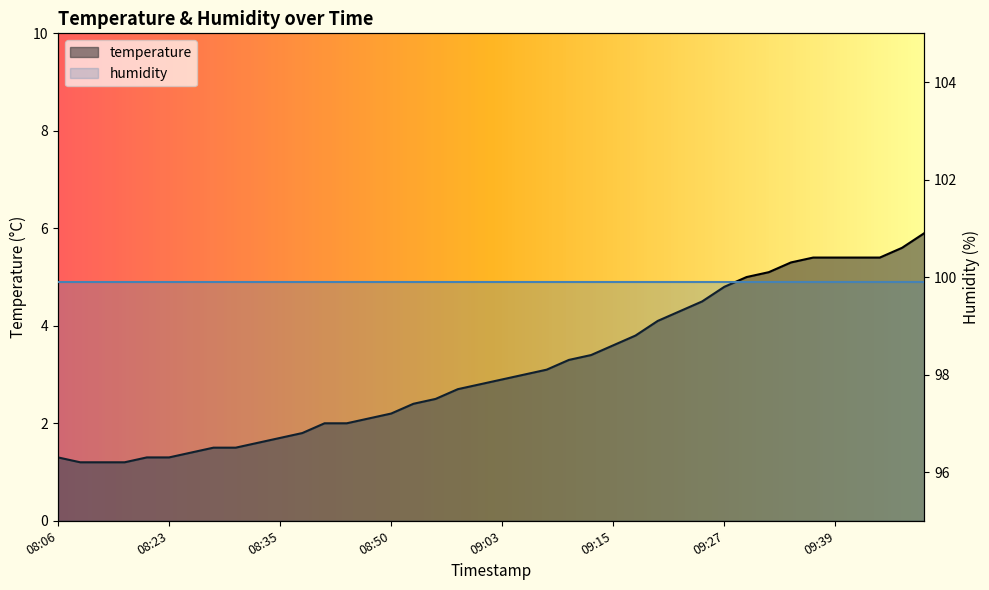

Rank the categories by value from lowest to highest.

08:13, 08:16, 08:18, 08:06, 08:21, 08:23, 08:26, 08:28, 08:30, 08:33, 08:35, 08:41, 08:43, 08:46, 08:48, 08:50, 08:53, 08:55, 08:58, 09:00, 09:03, 09:05, 09:07, 09:10, 09:12, 09:15, 09:17, 09:20, 09:22, 09:24, 09:27, 09:29, 09:32, 09:34, 09:37, 09:39, 09:42, 09:44, 09:53, 09:58